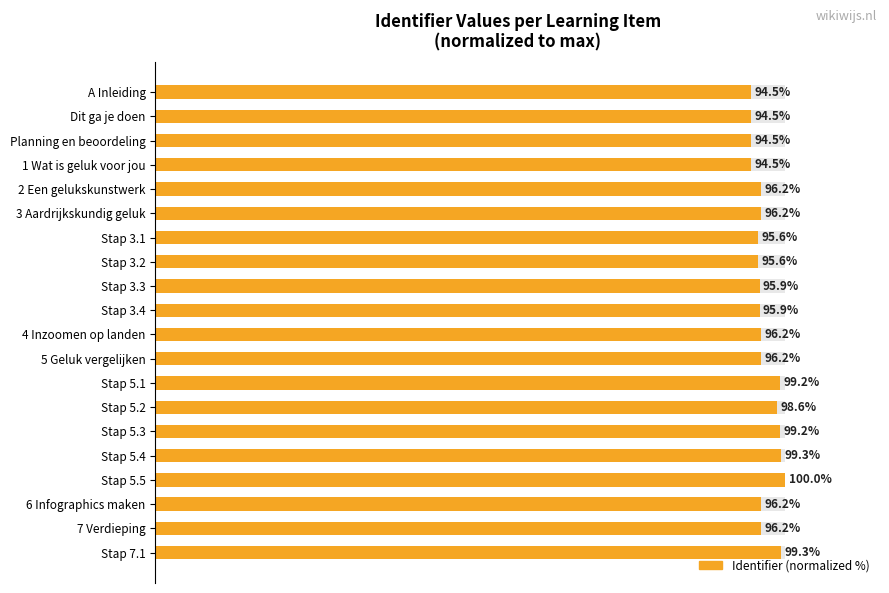

Are the bars grouped side by side (vs. stacked)?

No